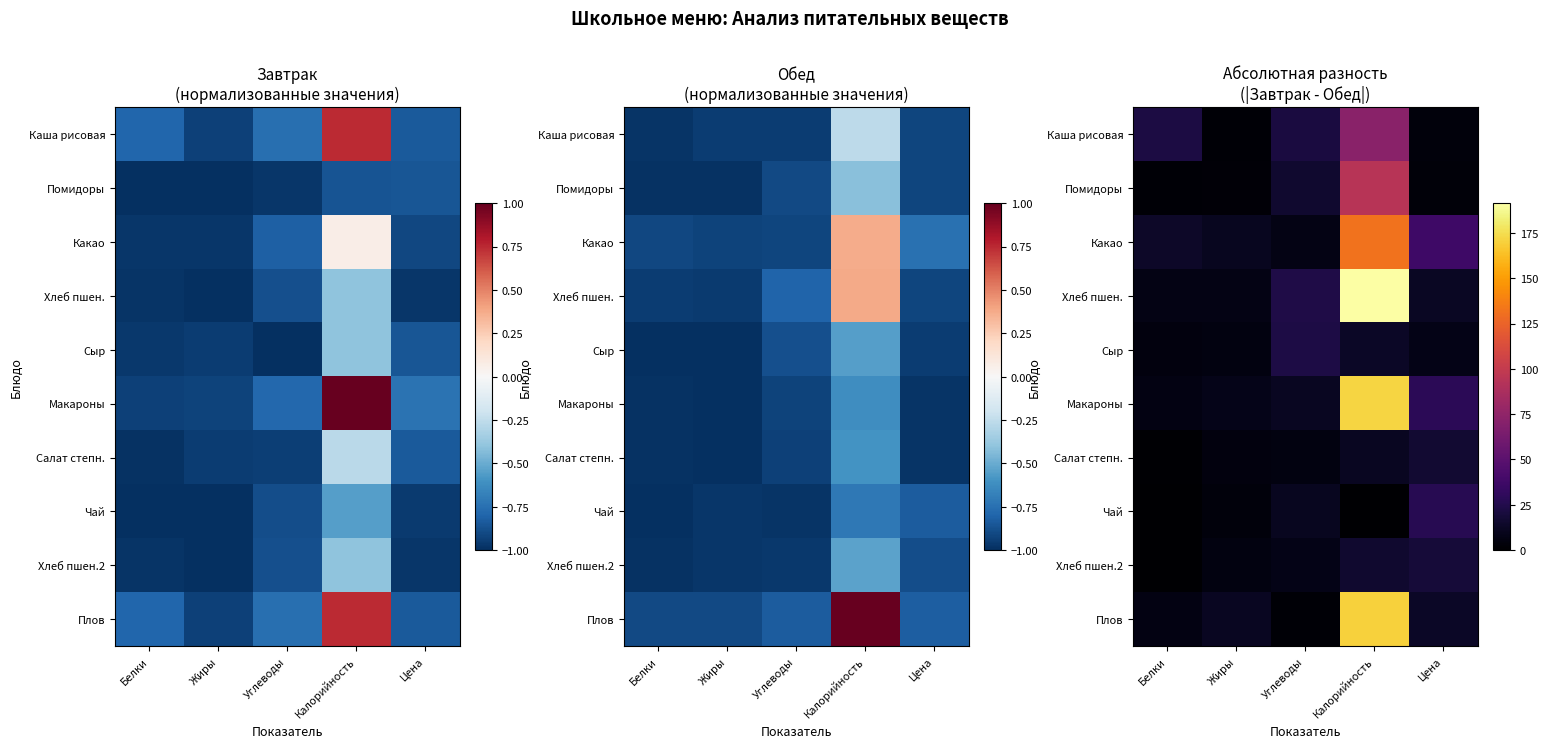

Is it true that Помидоры equals 125.7 at Калорийность?

False